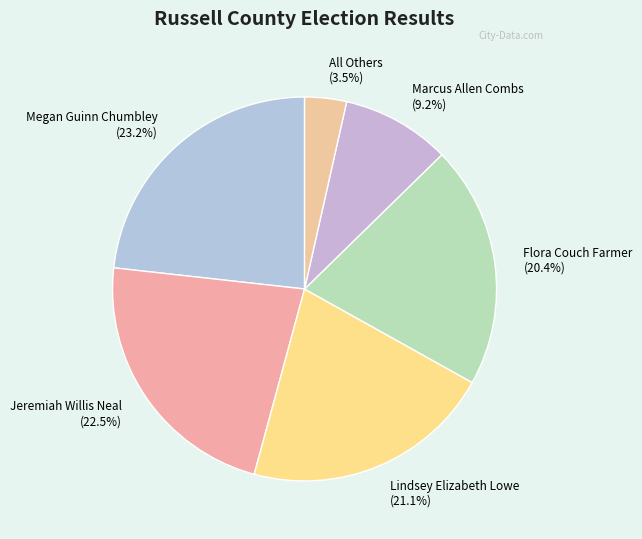

Approximately how many times larger is the value at Flora Couch Farmer compared to Jeremiah Willis Neal?

0.9